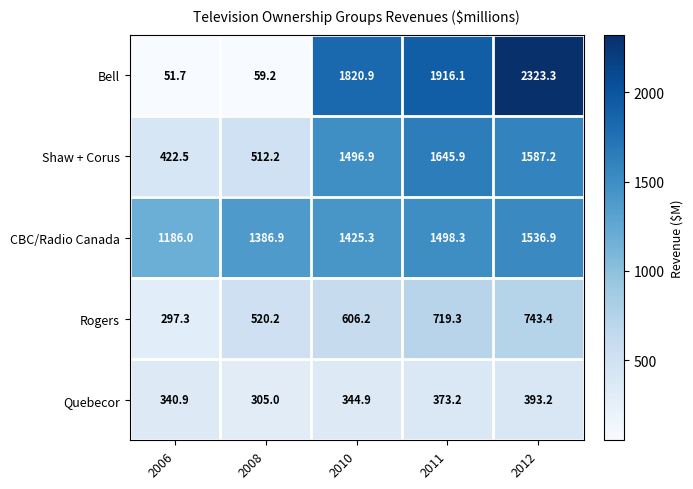

At which category is the sum across all series the highest?

2012